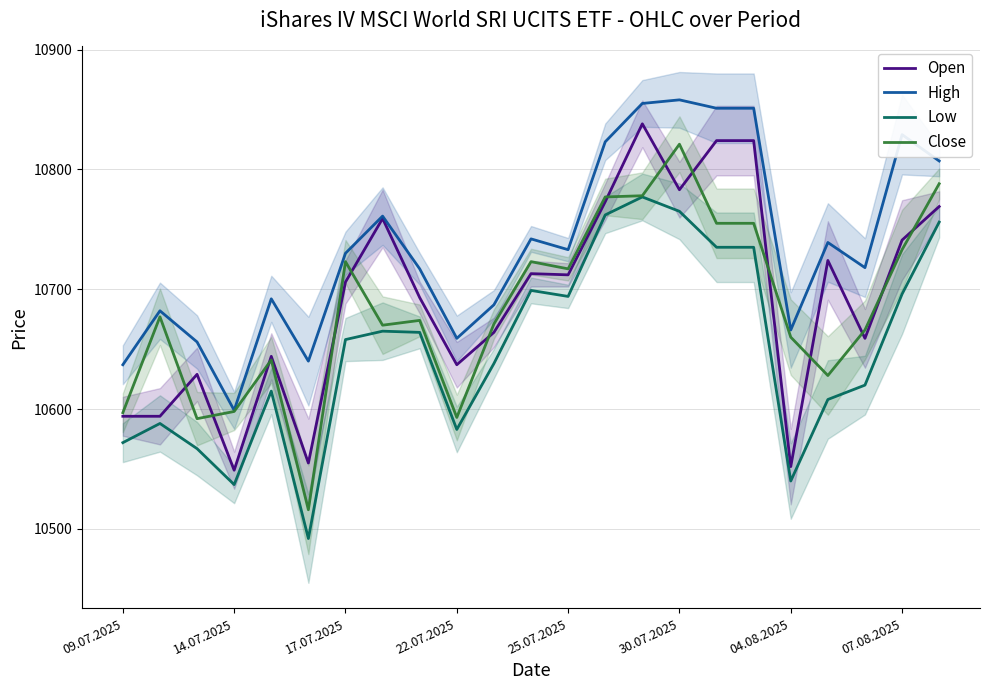

The value of High at 09.07.2025 is 4812. True or false?

False